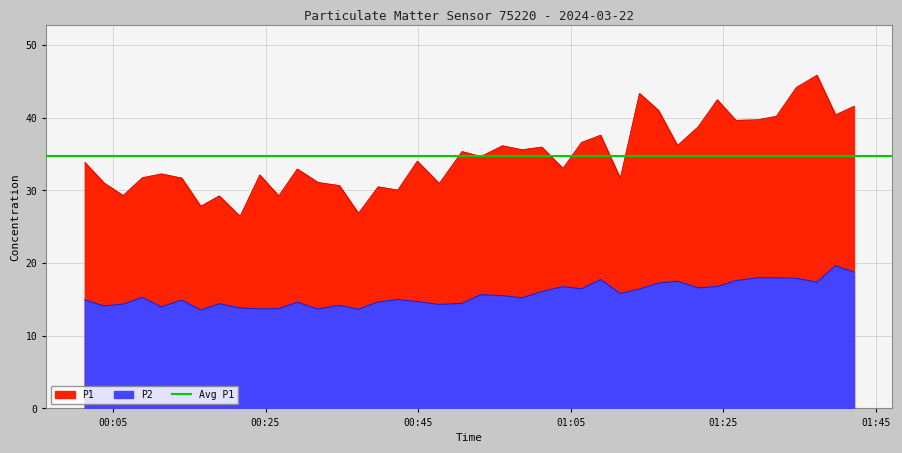

At which label does P2 reach its peak?

2024-03-22T01:39:43